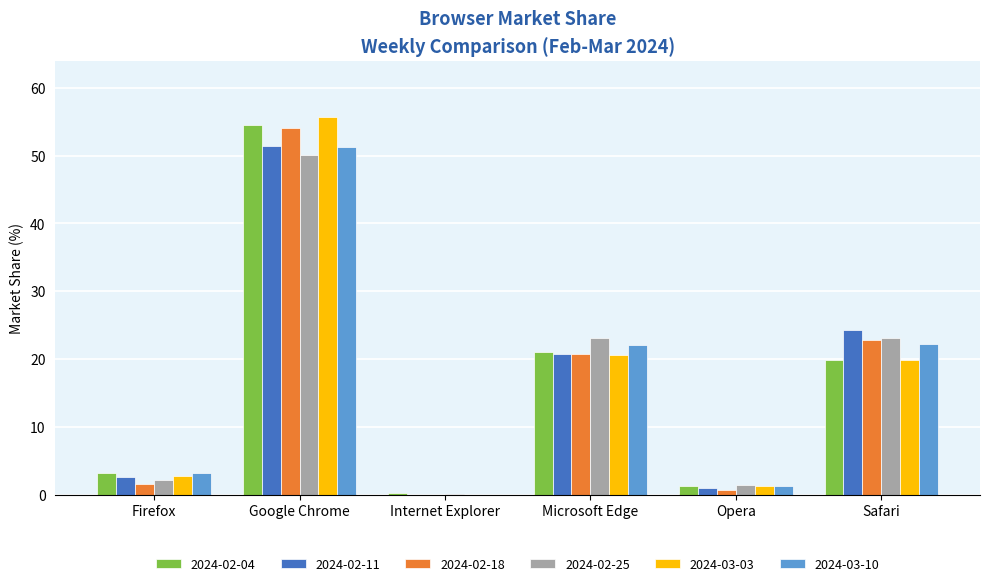

Between Microsoft Edge and Safari, which series saw the biggest shift?

2024-02-11